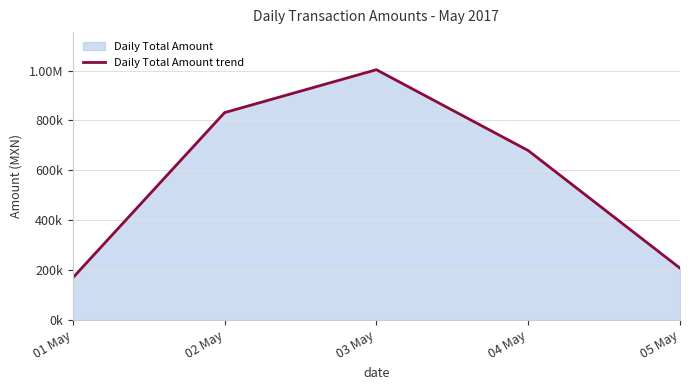

At which label is the value closest to 586636?

04 May